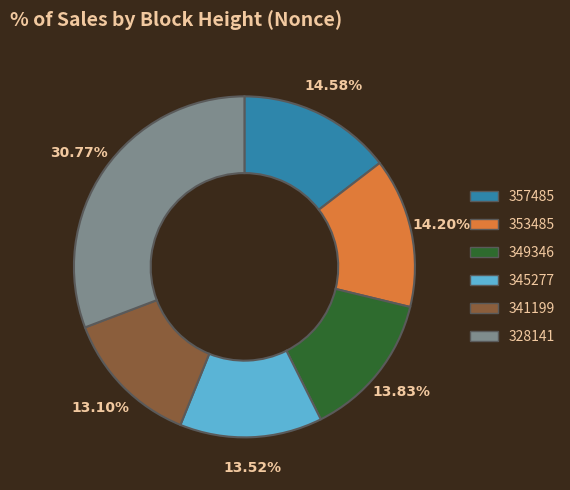

Is there a majority slice in this chart?

No